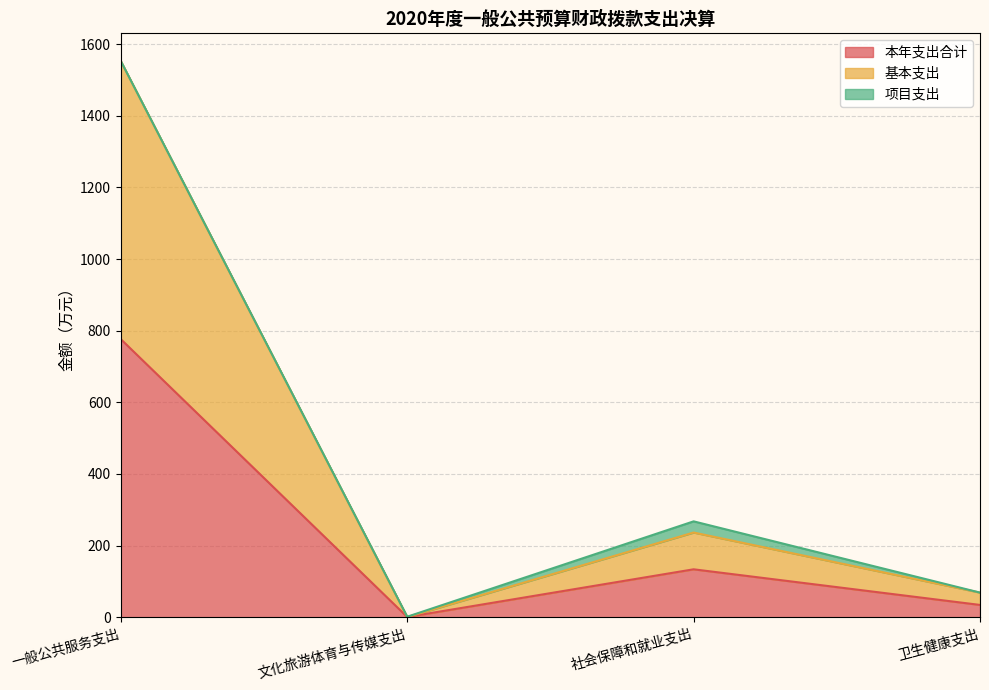

What is the total value across all series at 文化旅游体育与传媒支出?

1.5